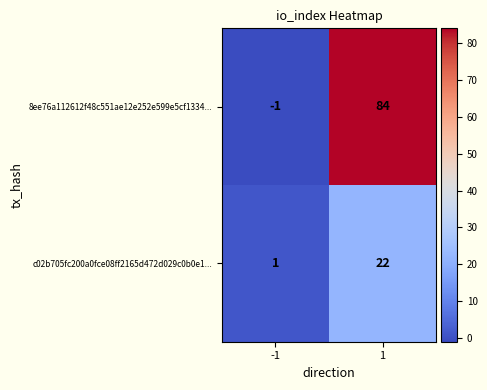

What is the difference between the 8ee76a112612f48c551ae12e252e599e5cf1334... values at 1 and -1?

85